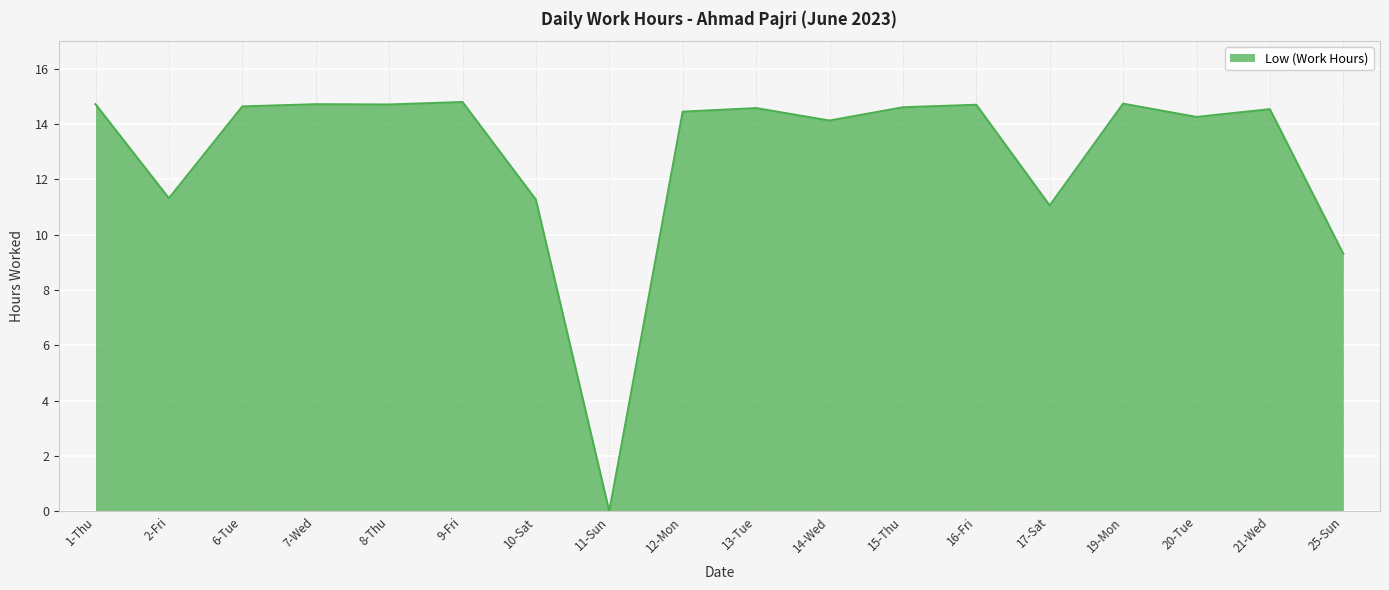

What position from the right is 2-Fri?

17